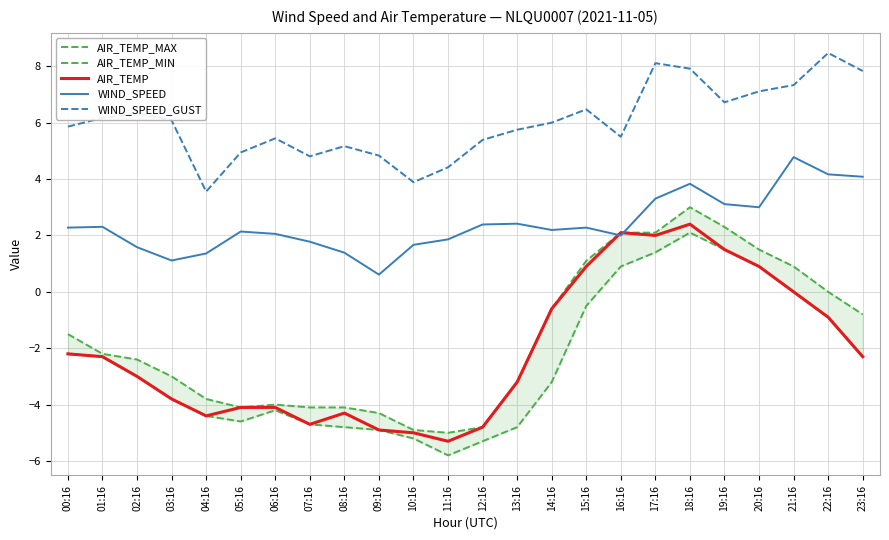

What is the difference between the maximum and minimum values in the AIR_TEMP_MAX series?

8.0